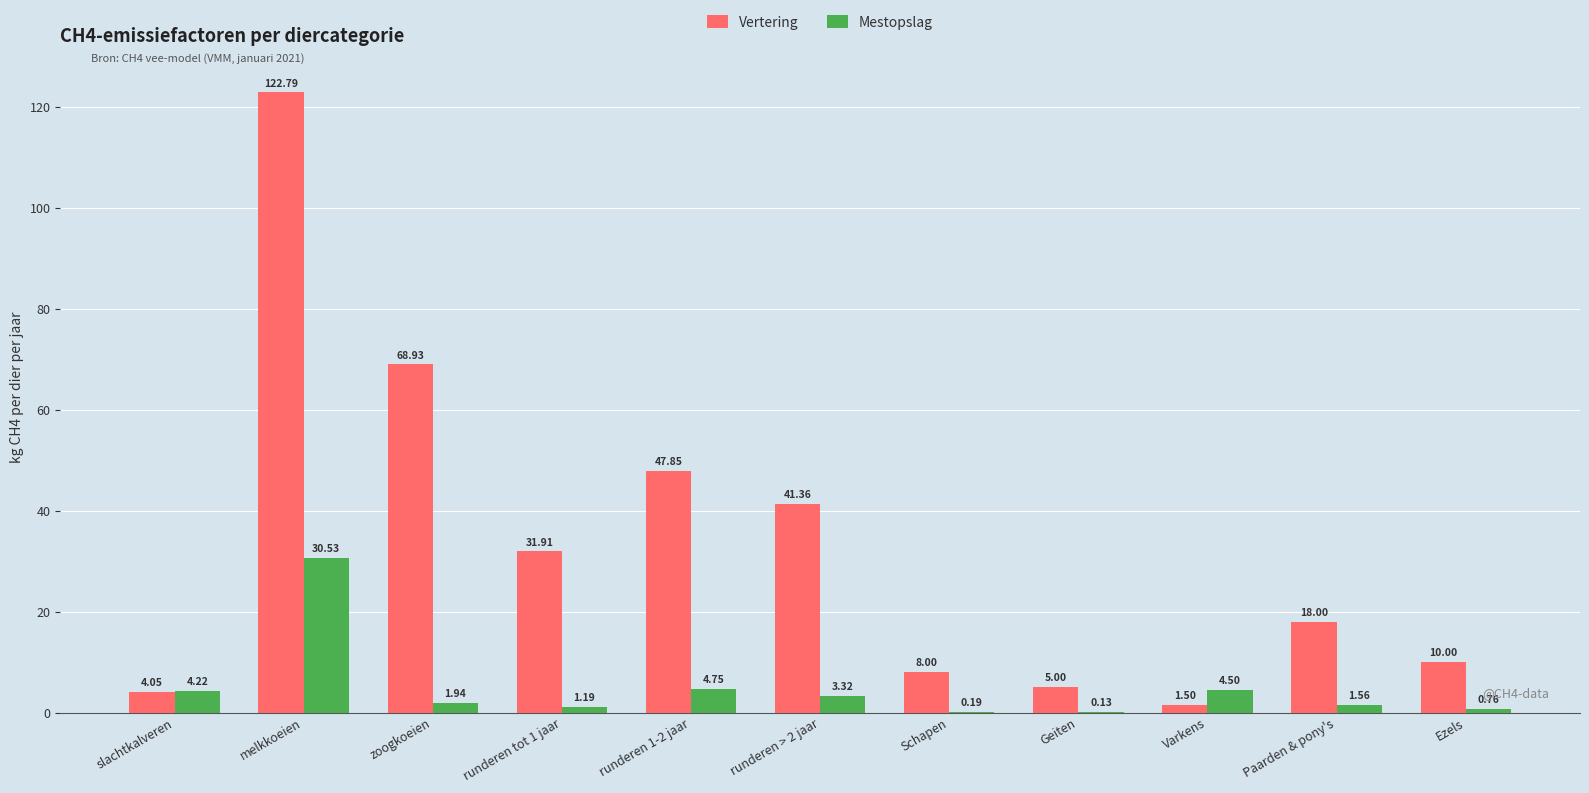

Is the value of Vertering at melkkoeien greater than the value of Mestopslag at runderen 1-2 jaar?

Yes